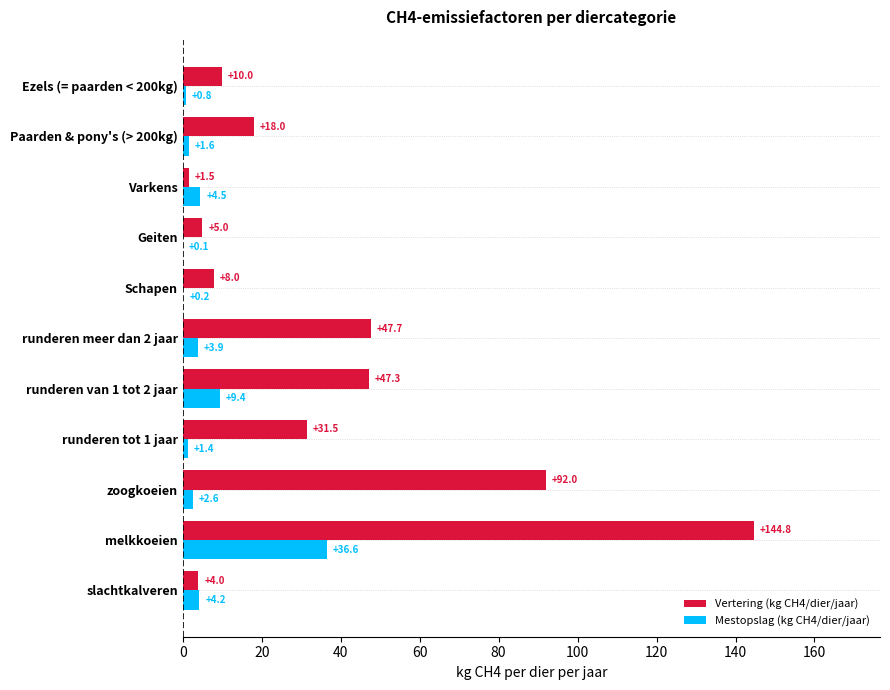

How many data points does each series have?

11